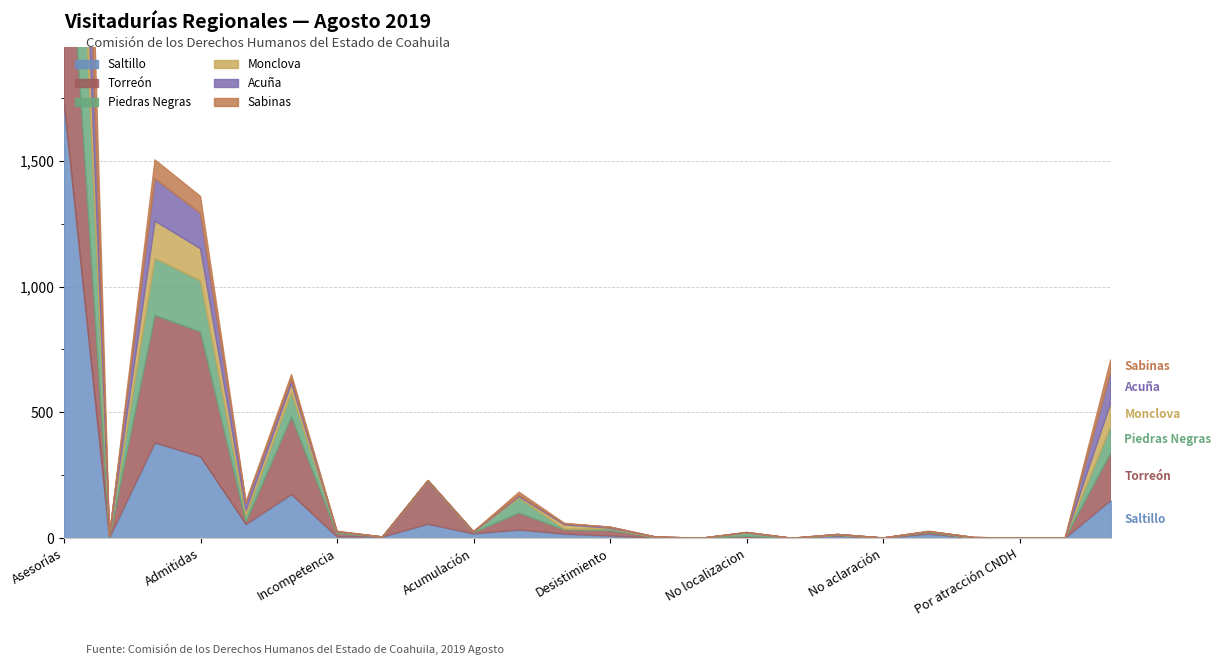

Is it true that Piedras Negras equals 13 at No localizacion?

True